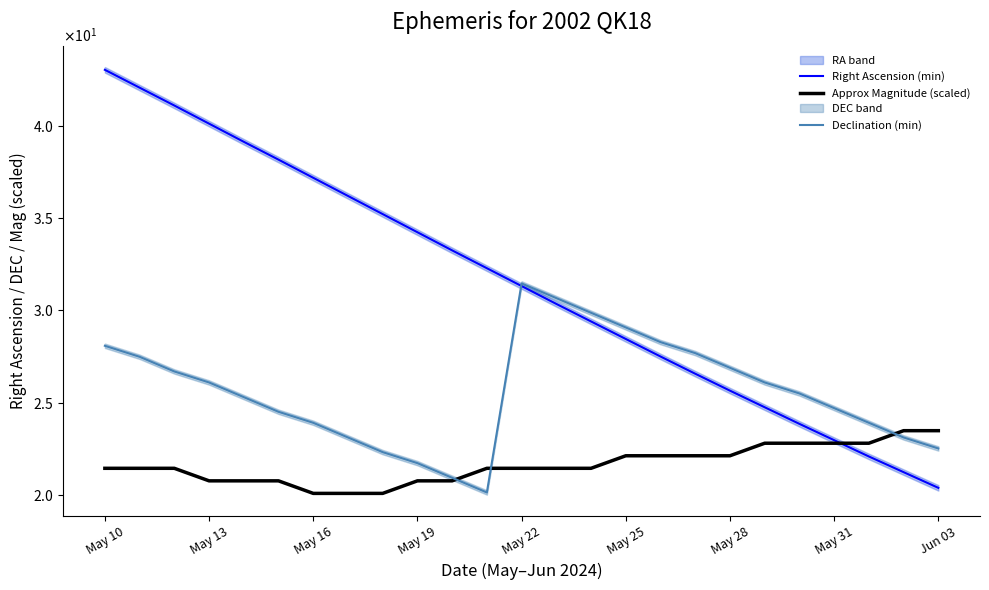

How many lines are shown in the chart?

3